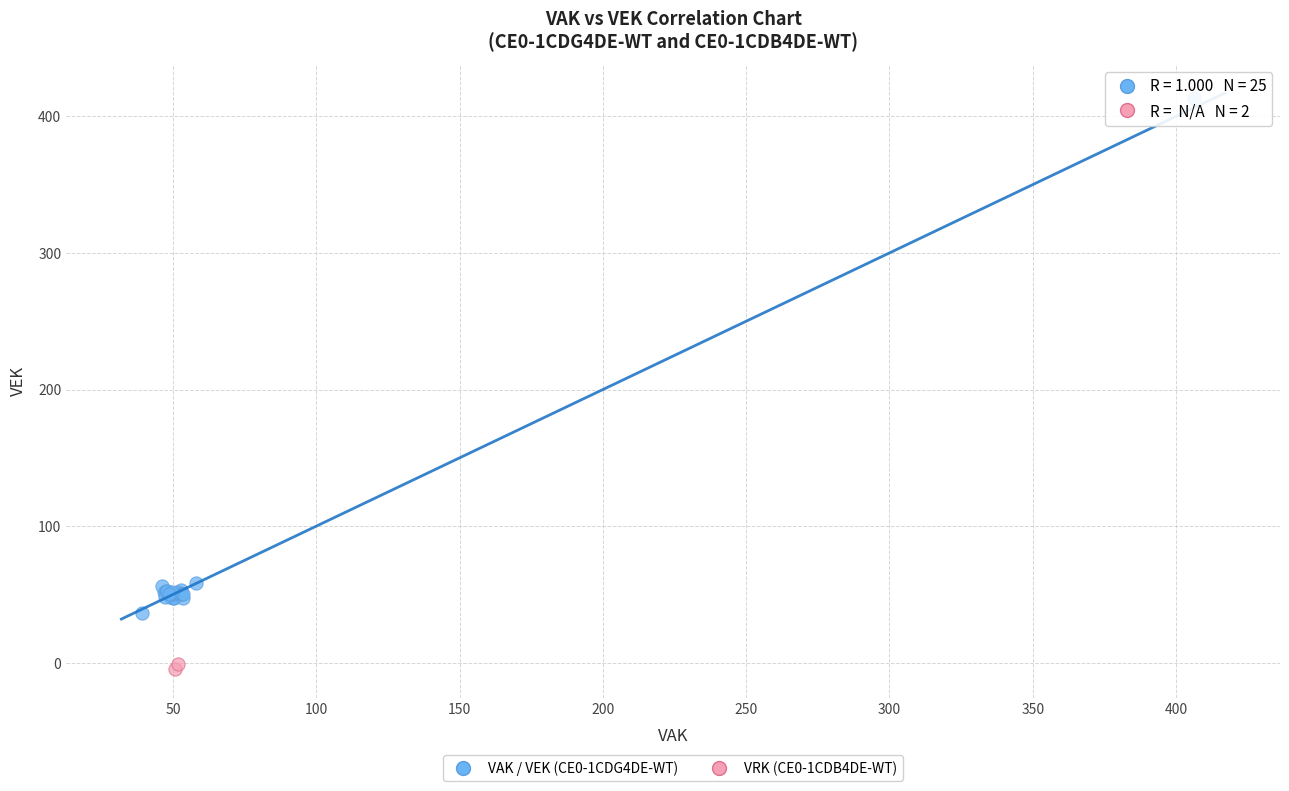

What are all the series names shown in the legend?

VAK / VEK (CE0-1CDG4DE-WT), VRK (CE0-1CDB4DE-WT)